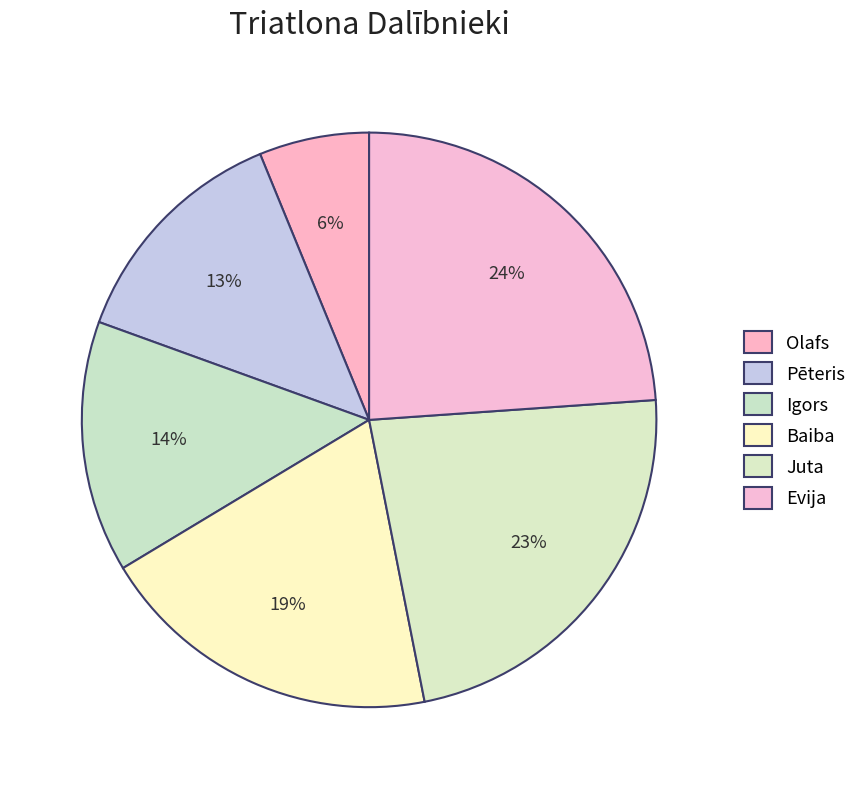

Is it true that Baiba is 6% of the pie?

False